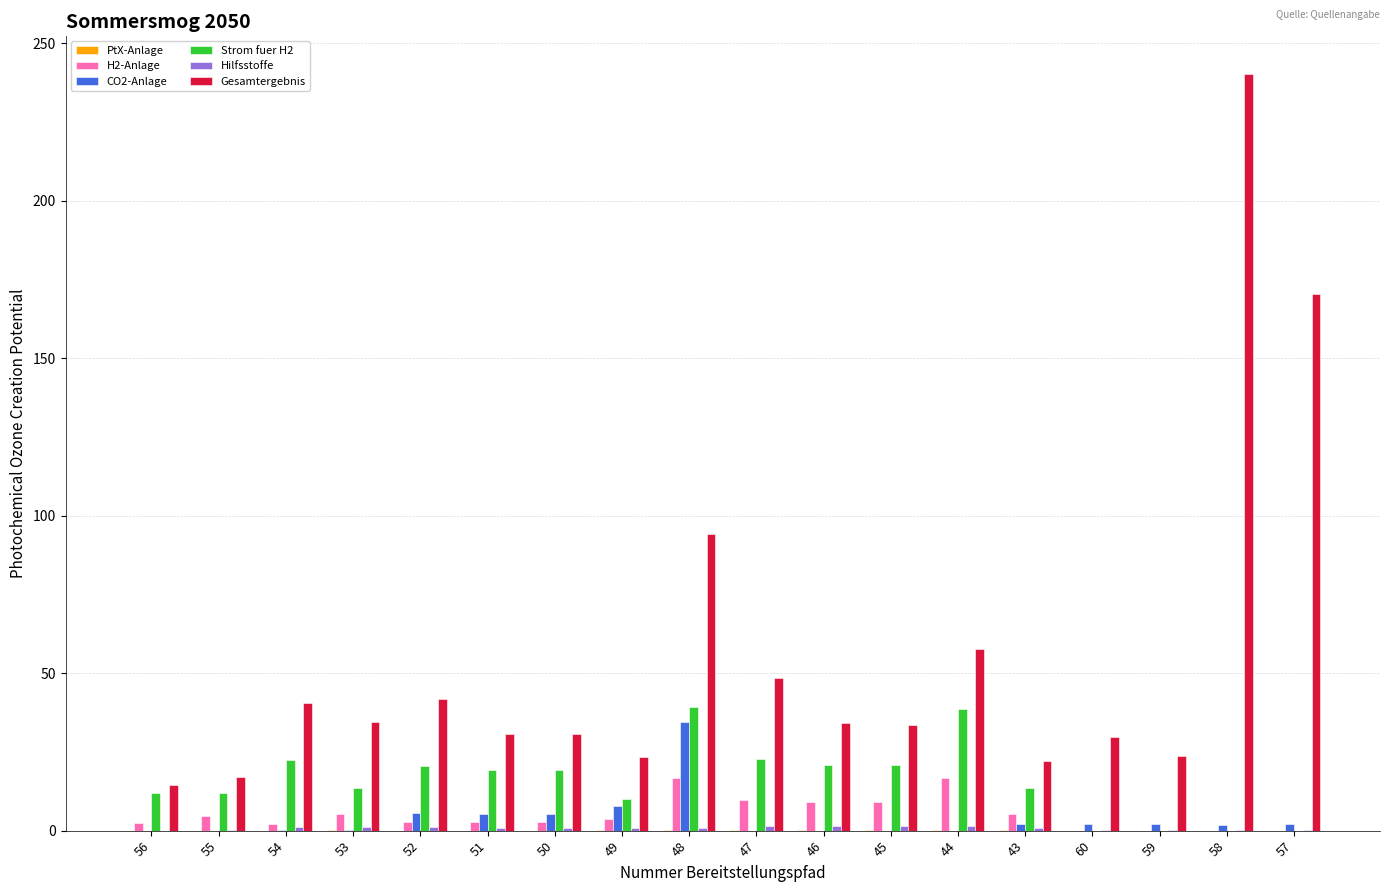

How many values in the Gesamtergebnis series exceed 34?

9